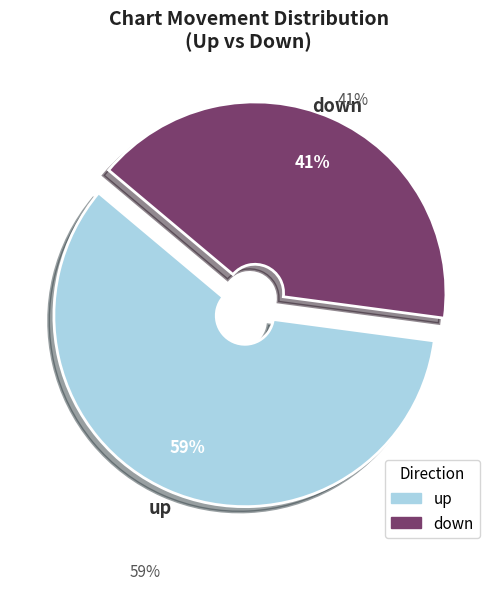

To the nearest percent, what is the difference between the largest and smallest slice percentages?

18%